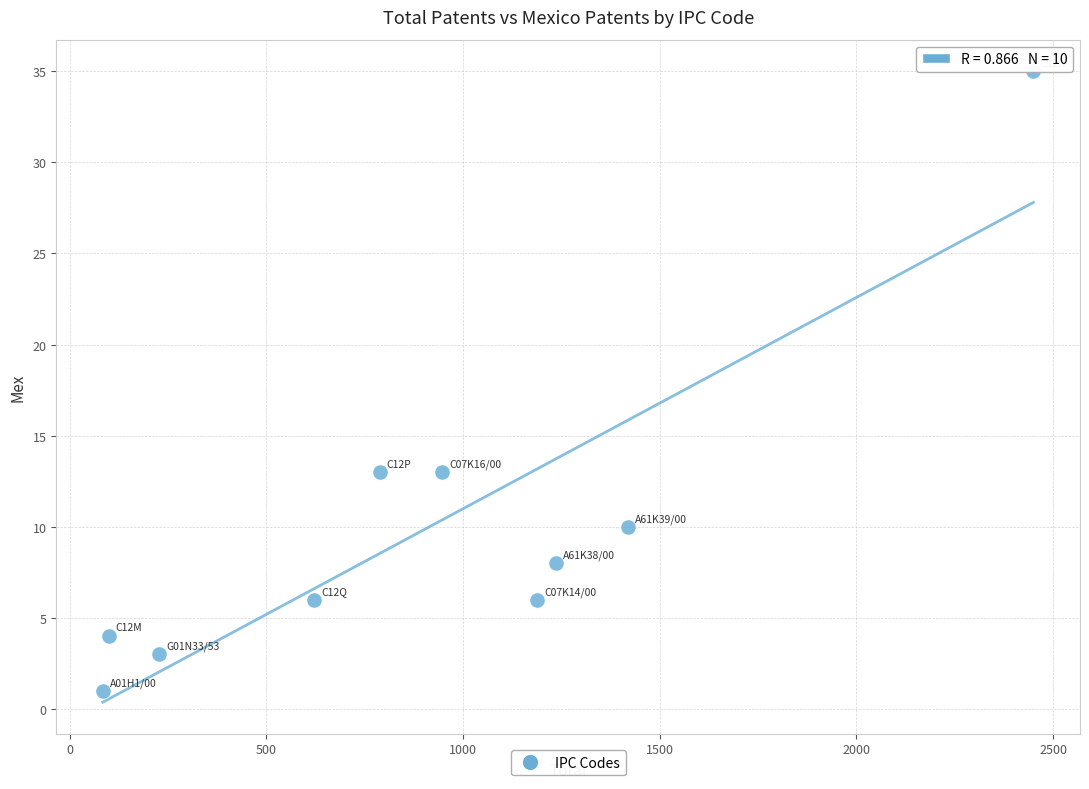

What is the range of X values (max minus min)?

2366